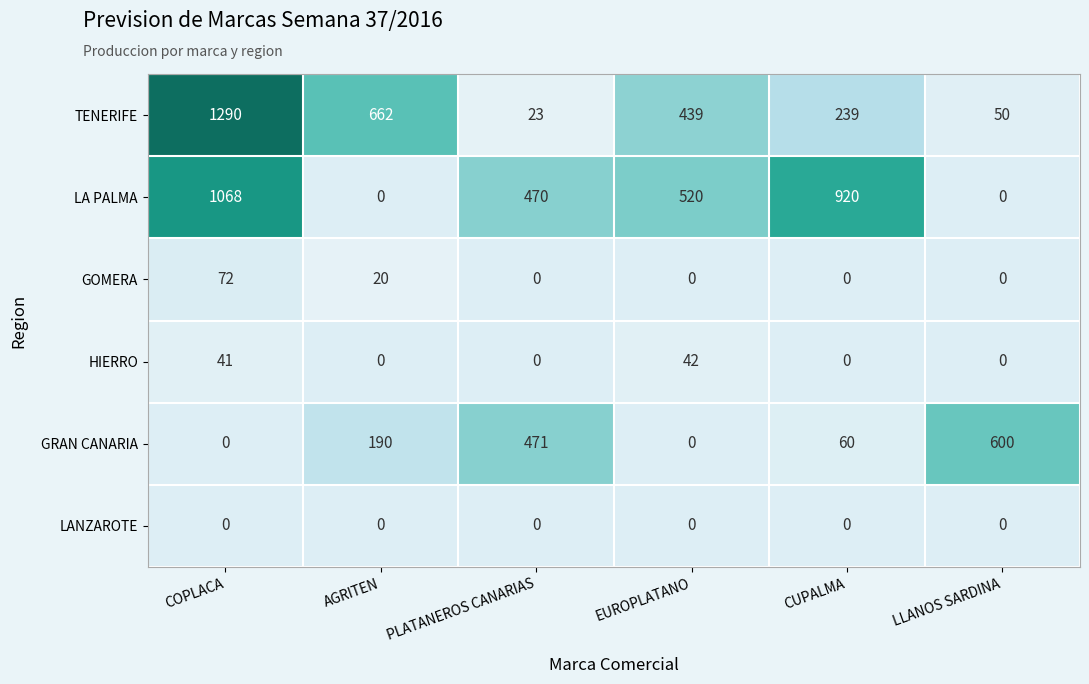

Which category has the highest value in the TENERIFE series?

COPLACA